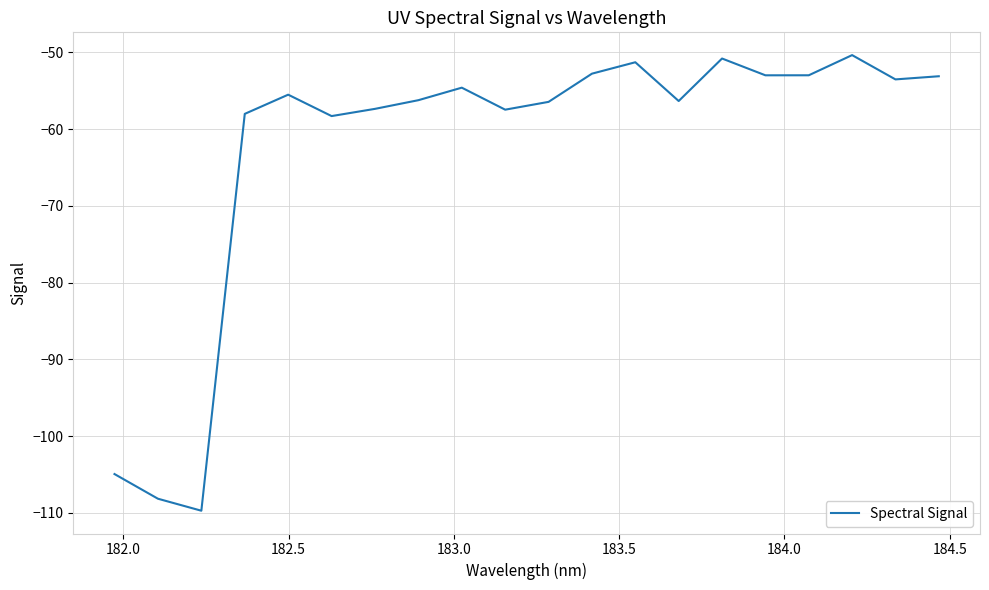

What is the smallest value displayed?

-109.7